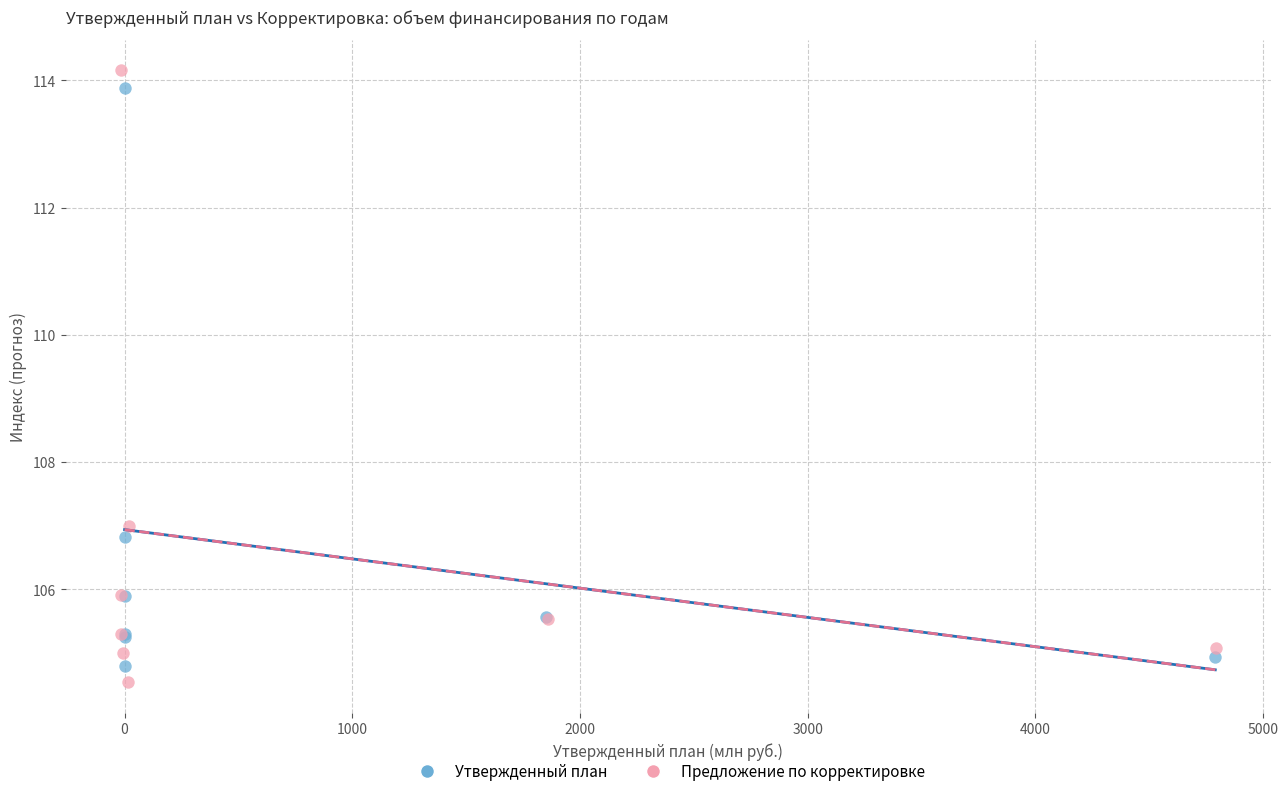

Which series has the largest Y range (max minus min)?

Предложение по корректировке